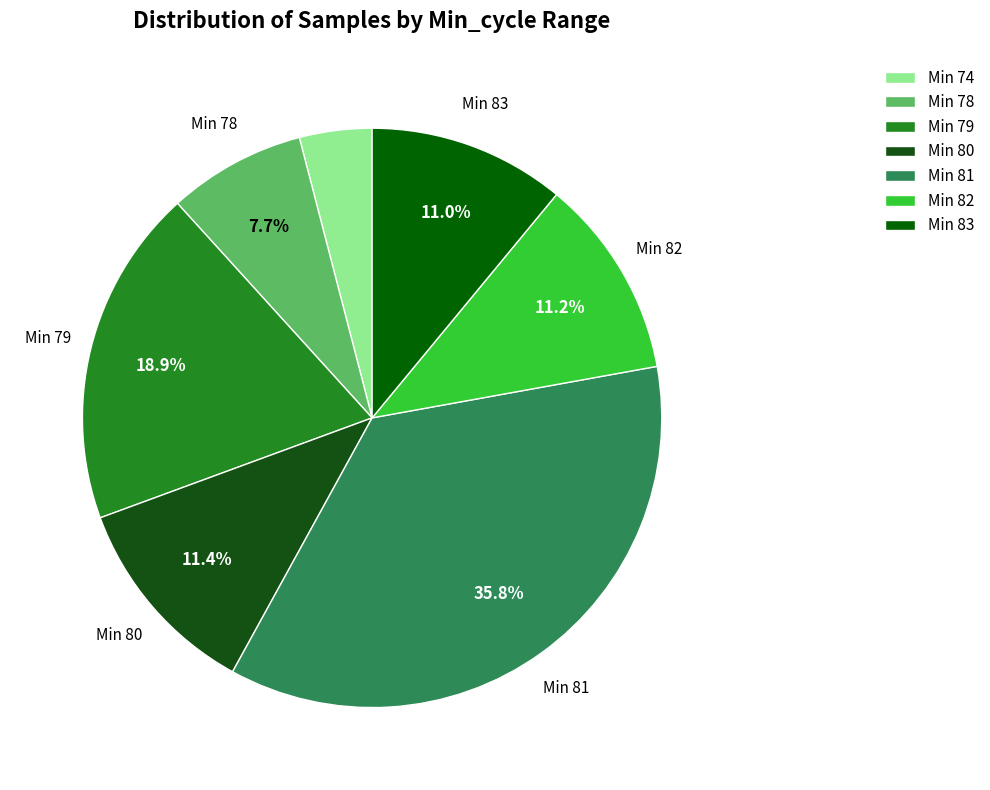

Is there a majority slice in this chart?

No